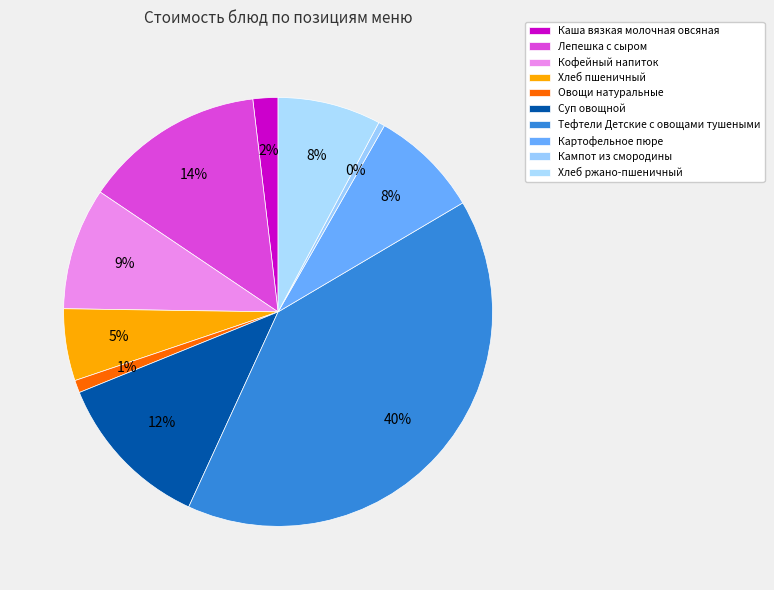

Count the number of slices in the pie.

10